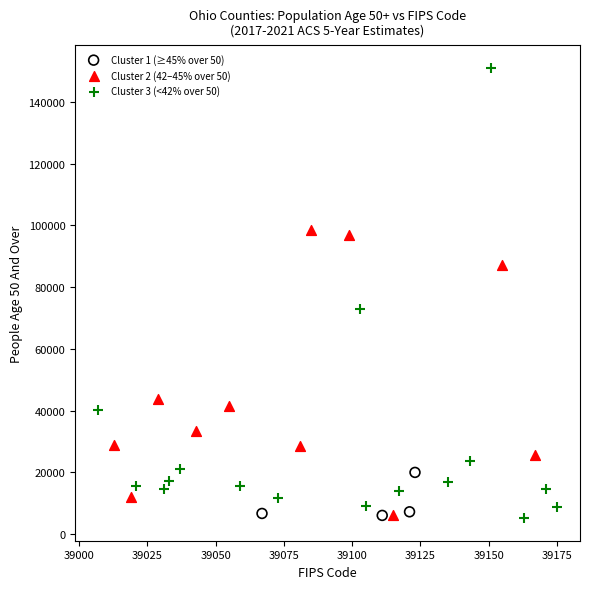

Which series has the largest Y range (max minus min)?

Cluster 3 (<42% over 50)